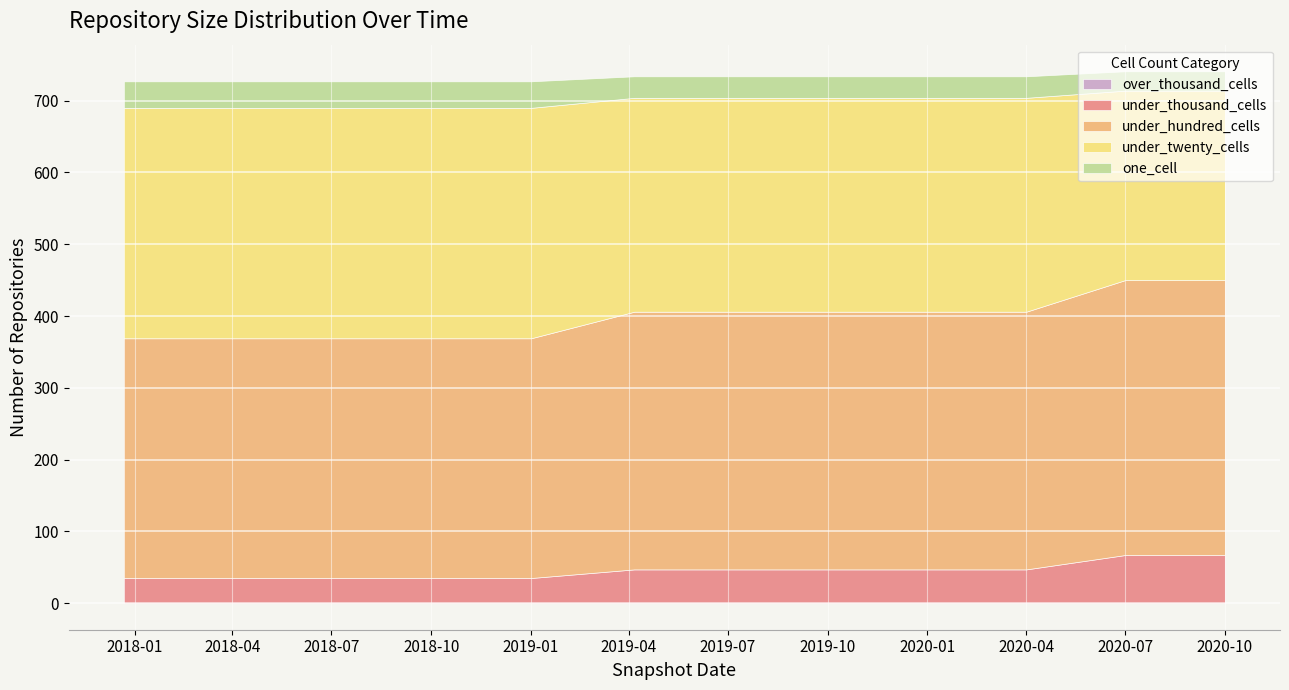

What is the sum of all under_hundred_cells values?

4231